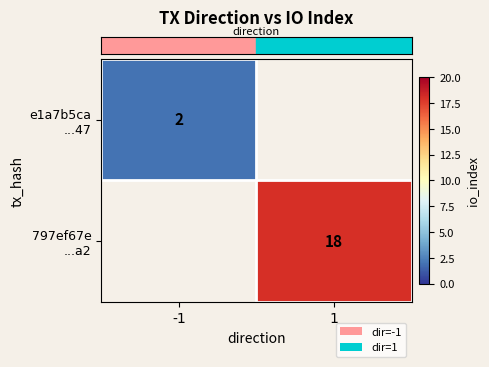

How many series are shown in this chart?

2